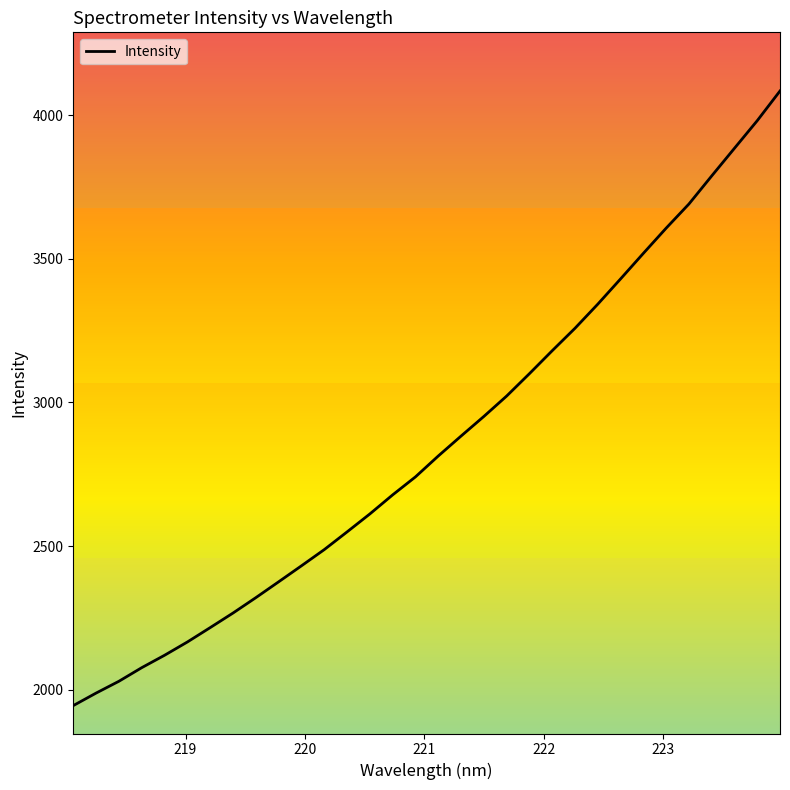

What is the greatest value displayed?

4085.0